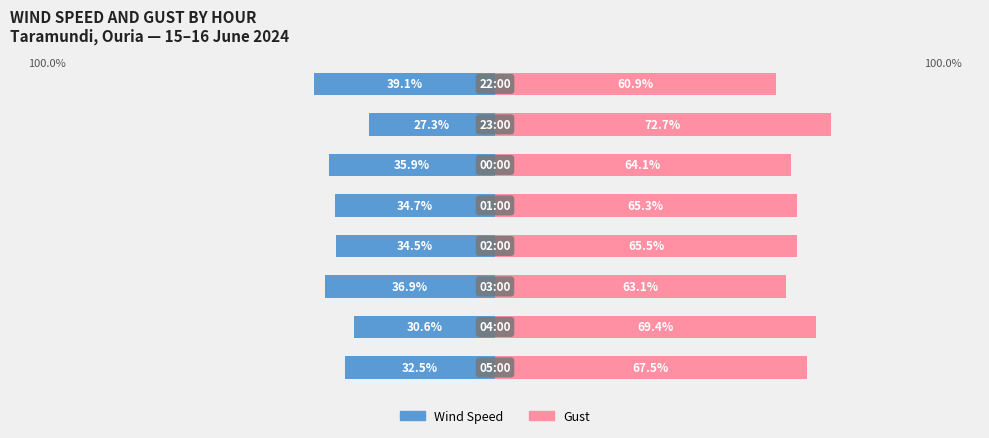

True or false: Gust has a value of 101.6 at 1.

False